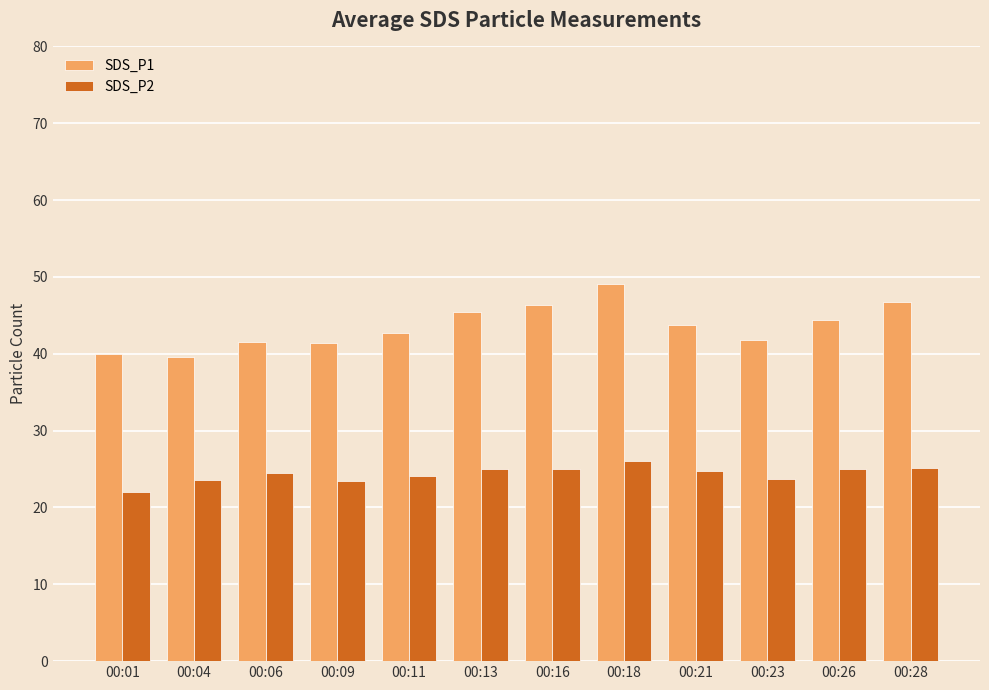

Count the number of data series in this chart.

2